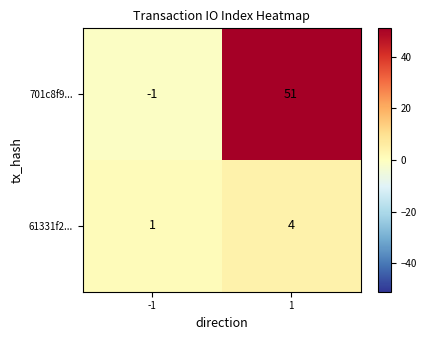

List the series in order of their overall mean, highest first.

701c8f9..., 61331f2...